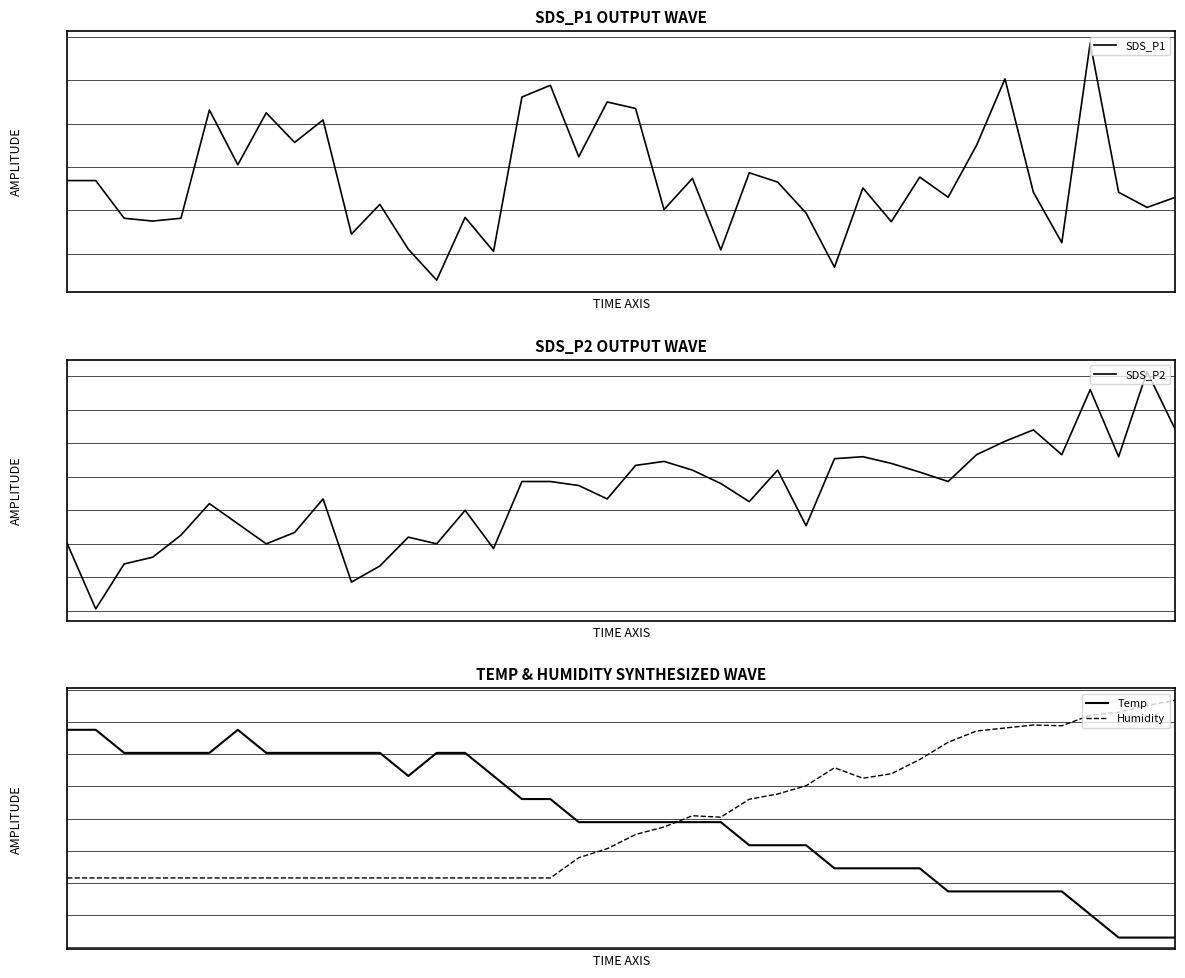

True or false: SDS_P2 has more than 2 interior local peaks.

True